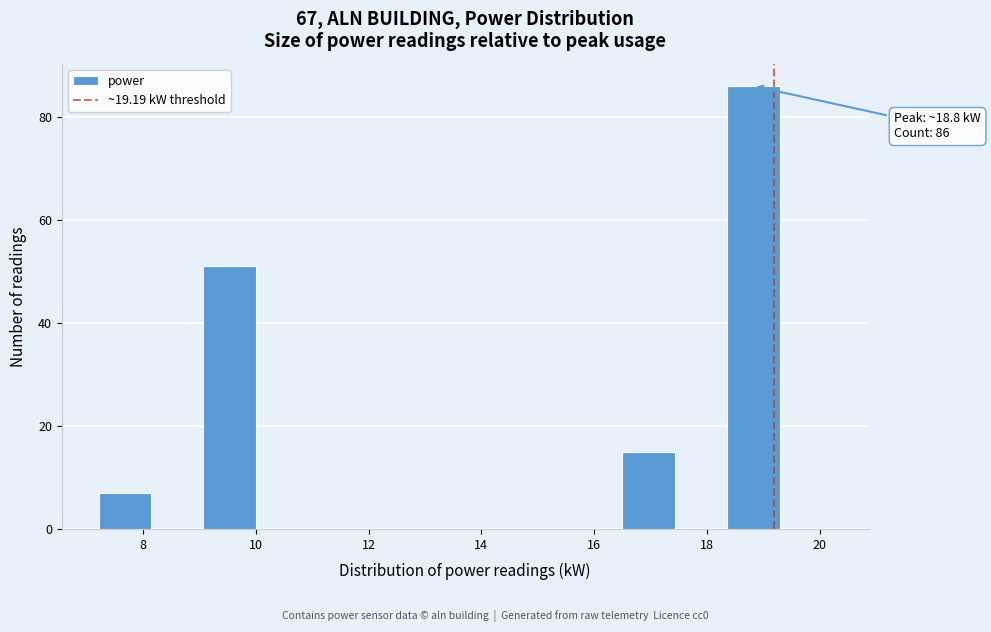

Which range on the x-axis has the tallest bar?

18.4 to 19.2